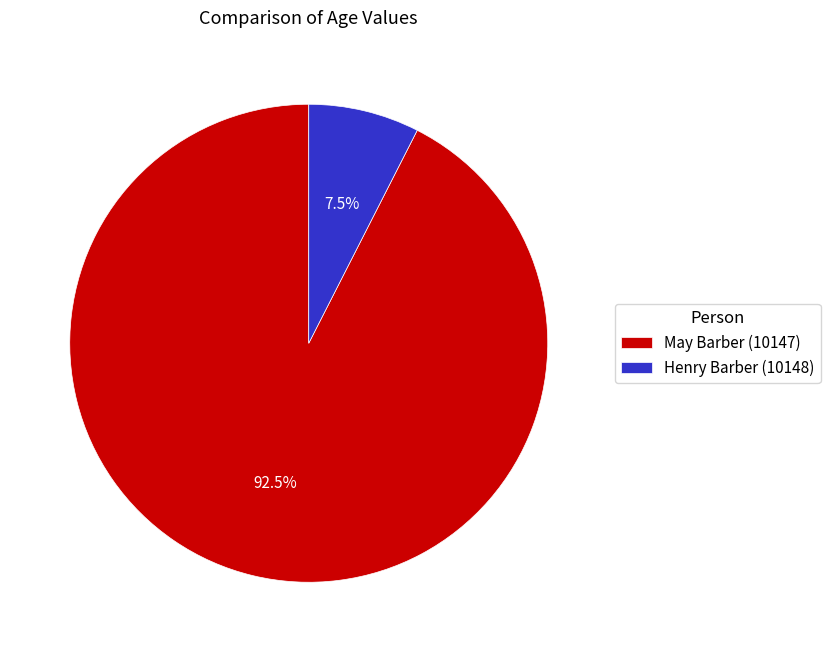

Which has a higher value, Henry Barber (10148) or May Barber (10147)?

May Barber (10147)